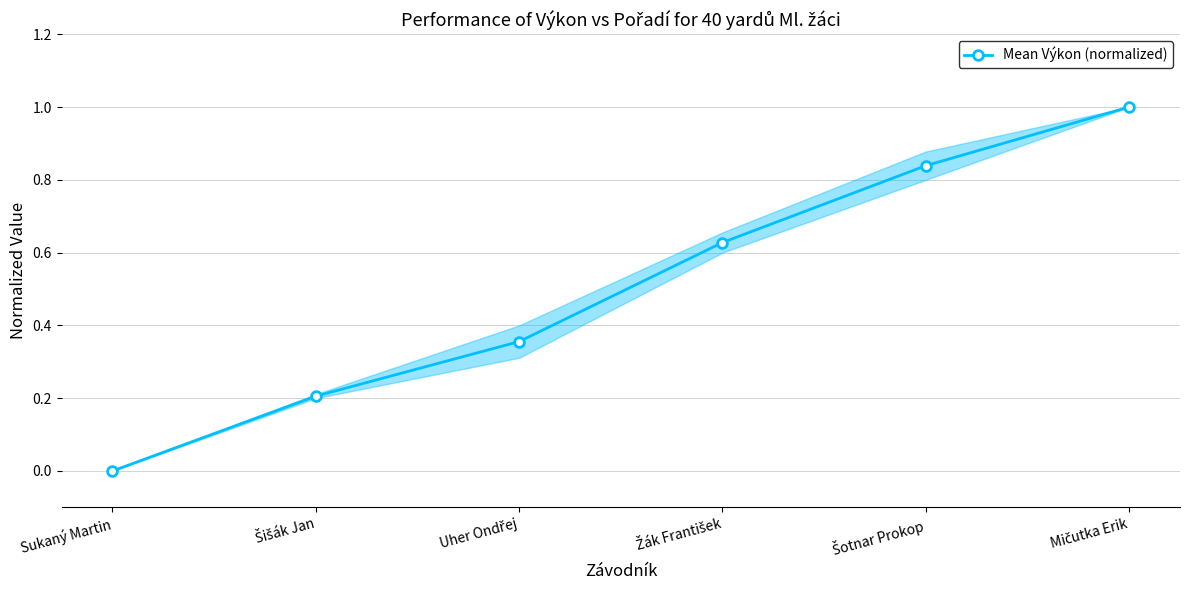

What is the difference between the maximum and minimum values?

1.0